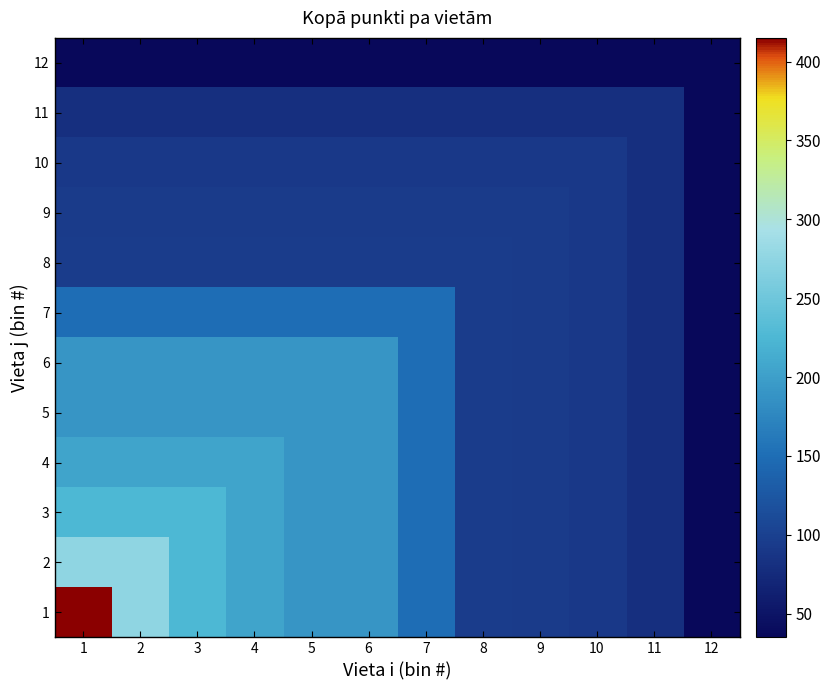

At 5, list the series in order from largest to smallest.

1, 2, 3, 4, 5, 6, 7, 8, 9, 10, 11, 12